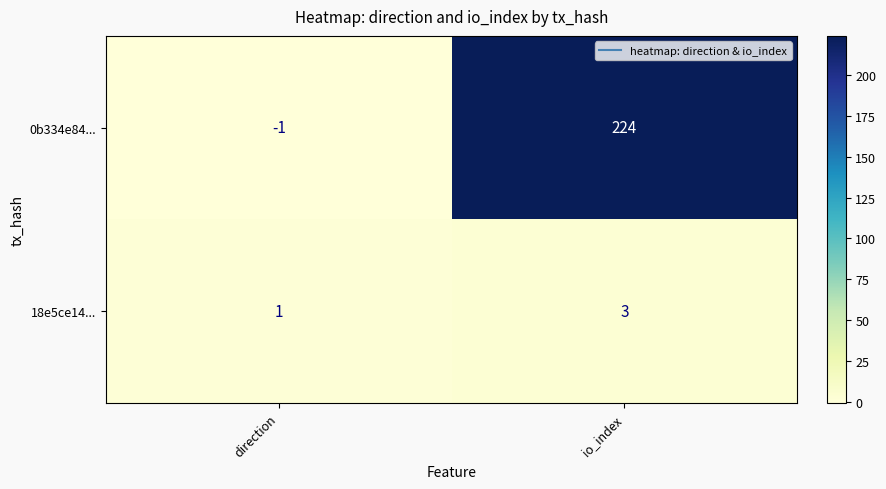

What is the sum of all 18e5ce14... values?

4